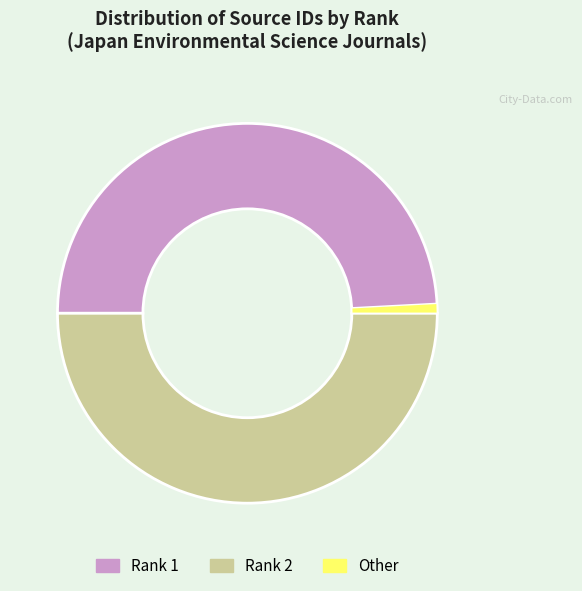

Is there a majority slice in this chart?

No